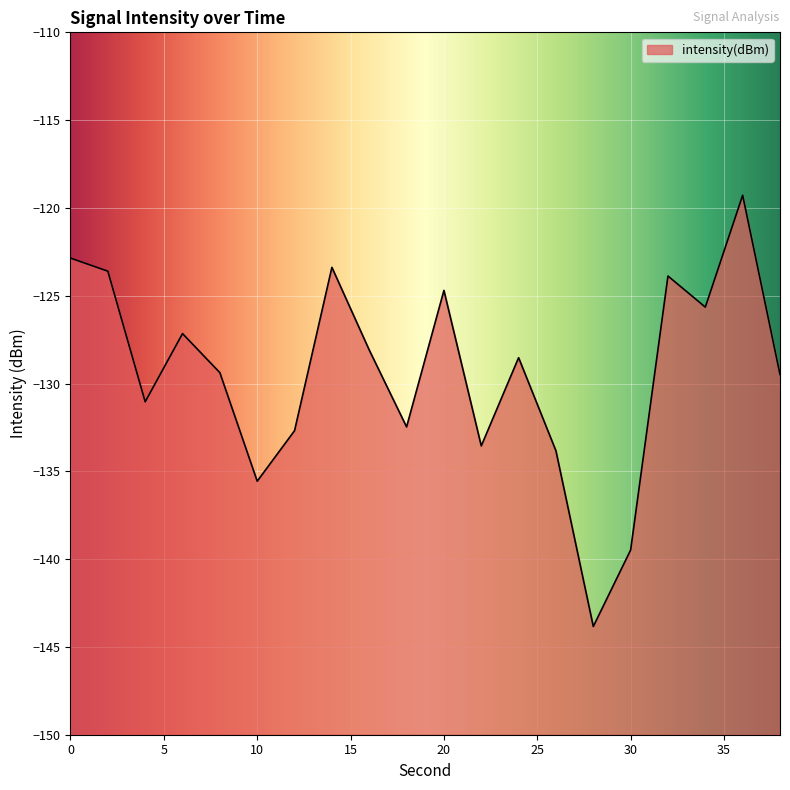

Reading left to right, list all the values displayed in this chart.

-122.9	-123.6	-131.0	-127.2	-129.4	-135.6	-132.7	-123.4	-128.1	-132.5	-124.7	-133.6	-128.5	-133.8	-143.8	-139.5	-123.9	-125.6	-119.3	-129.5